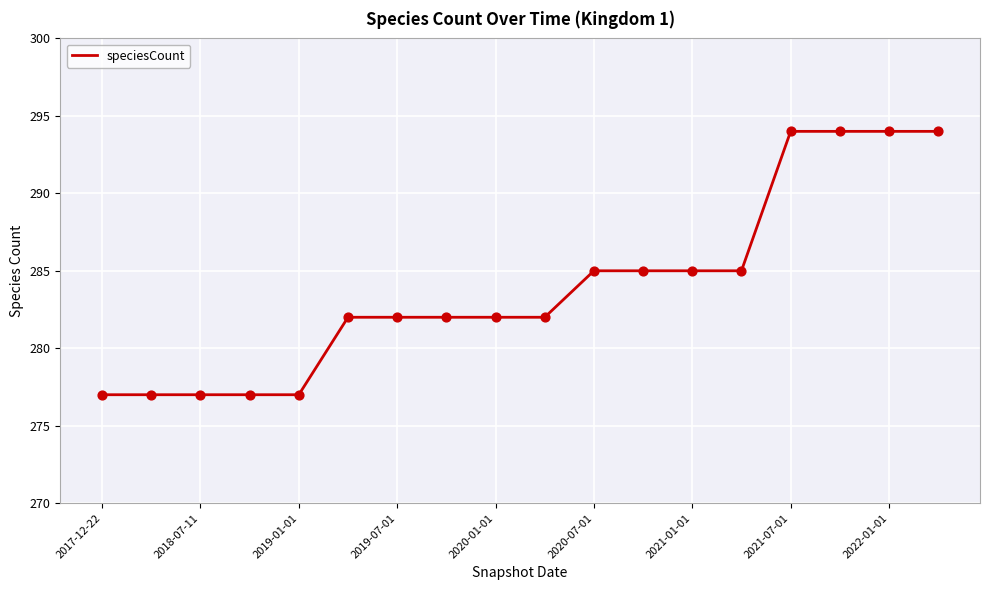

What is the difference between the maximum and minimum values?

17